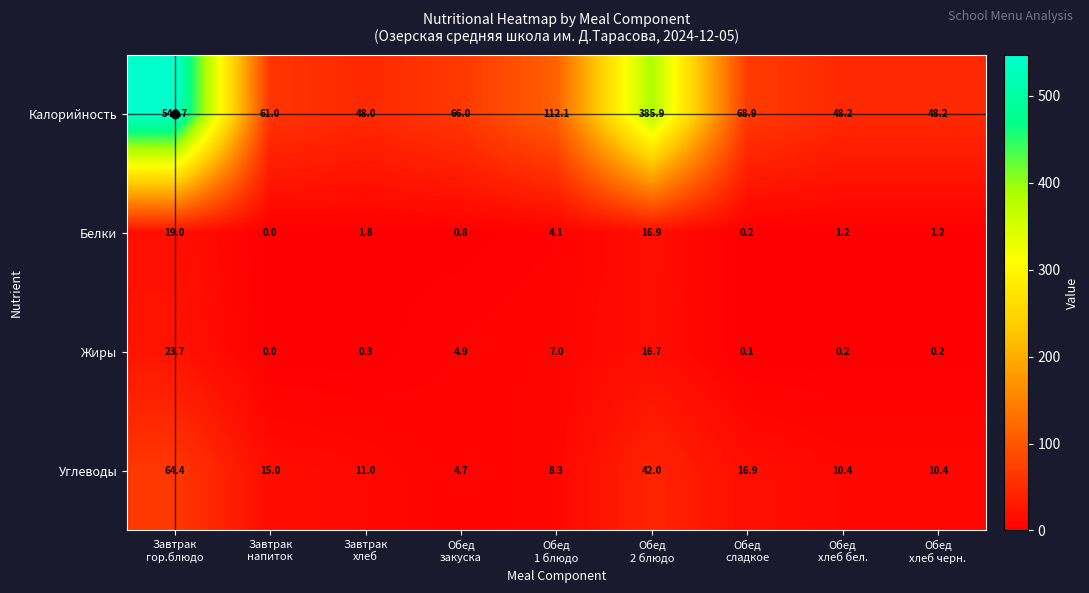

What is the maximum value shown in the chart?

546.7